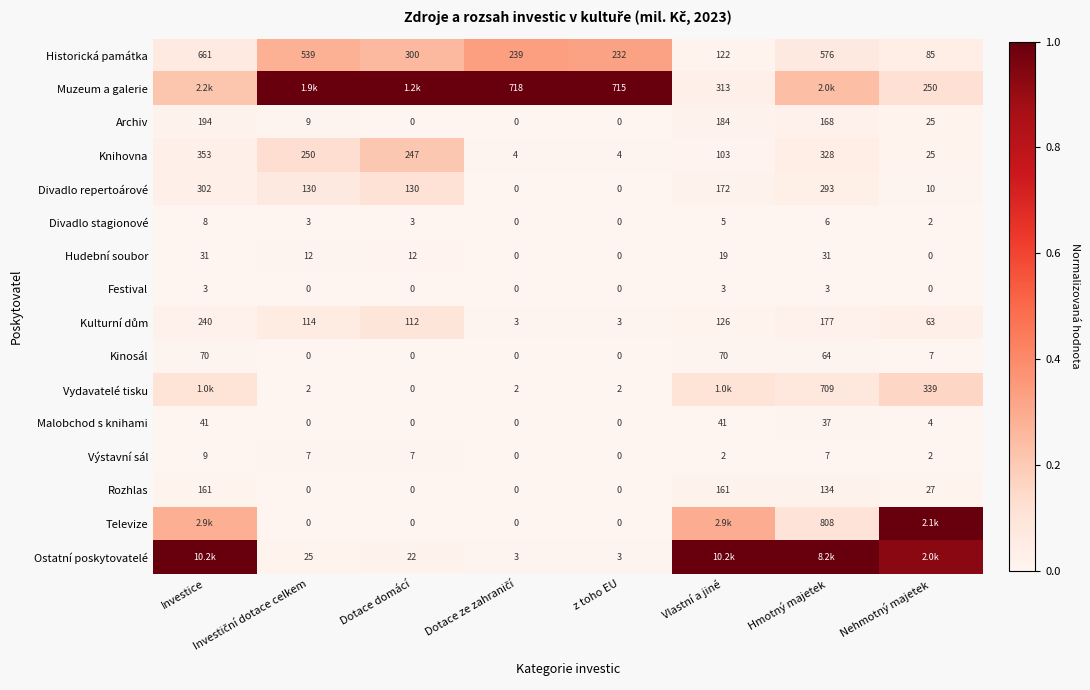

At which label is Rozhlas closest to 80?

Nehmotný majetek